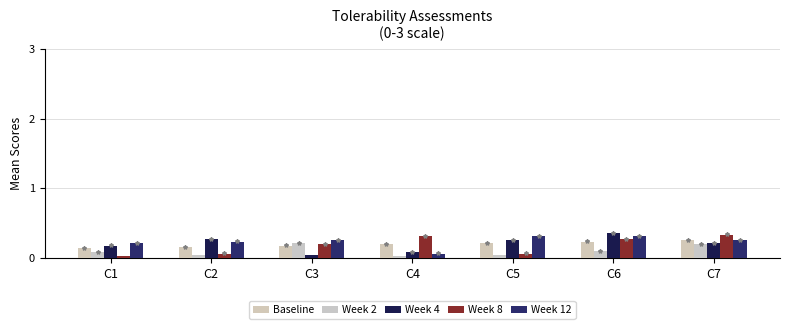

Reading left to right, list all the values displayed in this chart.

Baseline: 0.1	0.2	0.2	0.2	0.2	0.2	0.3
Week 2: 0.1	0.0	0.2	0.0	0.0	0.1	0.2
Week 4: 0.2	0.3	0.0	0.1	0.3	0.3	0.2
Week 8: 0.0	0.1	0.2	0.3	0.1	0.3	0.3
Week 12: 0.2	0.2	0.3	0.1	0.3	0.3	0.3